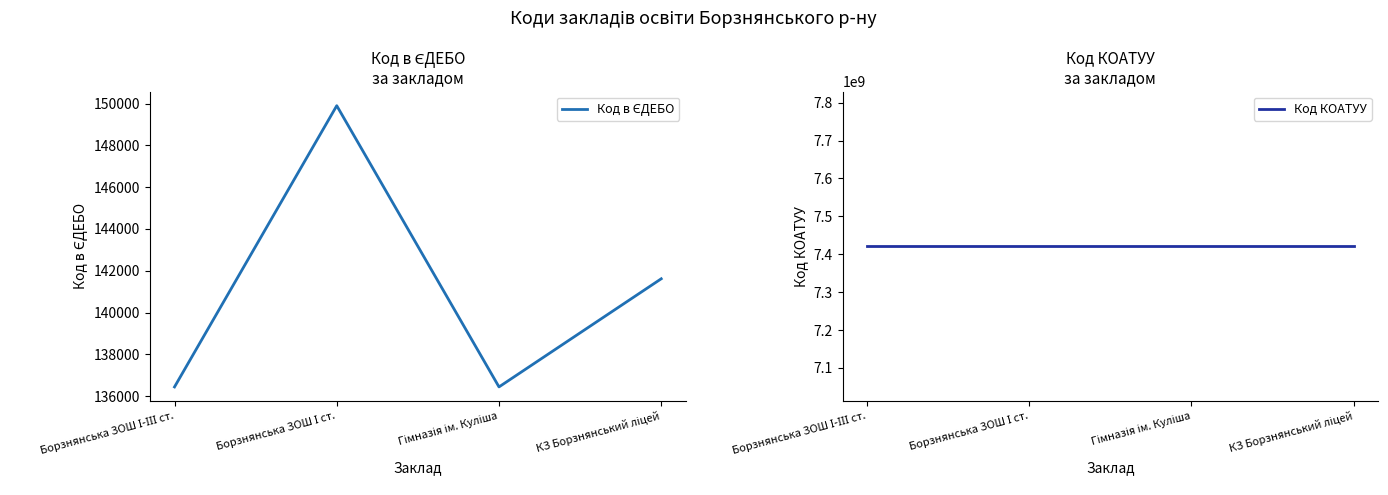

Reading left to right, transcribe all the data shown in this chart.

Код в ЄДЕБО: Борзнянська ЗОШ І-ІІІ ст.=136441	Борзнянська ЗОШ І ст.=149897	Гімназія ім. Куліша=136442	КЗ Борзнянський ліцей=141616
Код КОАТУУ: Борзнянська ЗОШ І-ІІІ ст.=7420810100	Борзнянська ЗОШ І ст.=7420810100	Гімназія ім. Куліша=7420810100	КЗ Борзнянський ліцей=7420810100